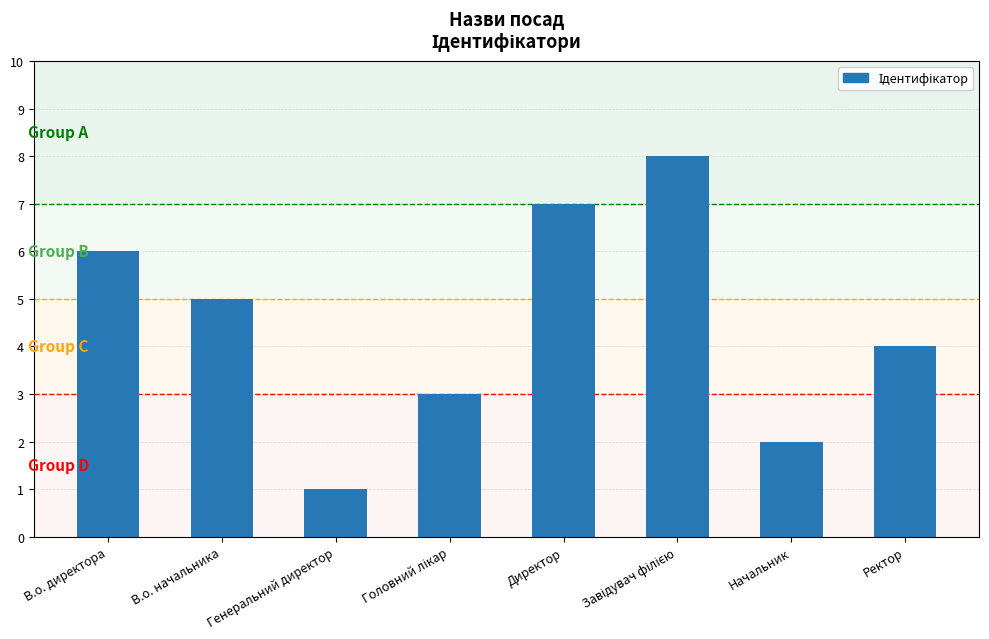

Where is the data nearest to the value 4?

Ректор